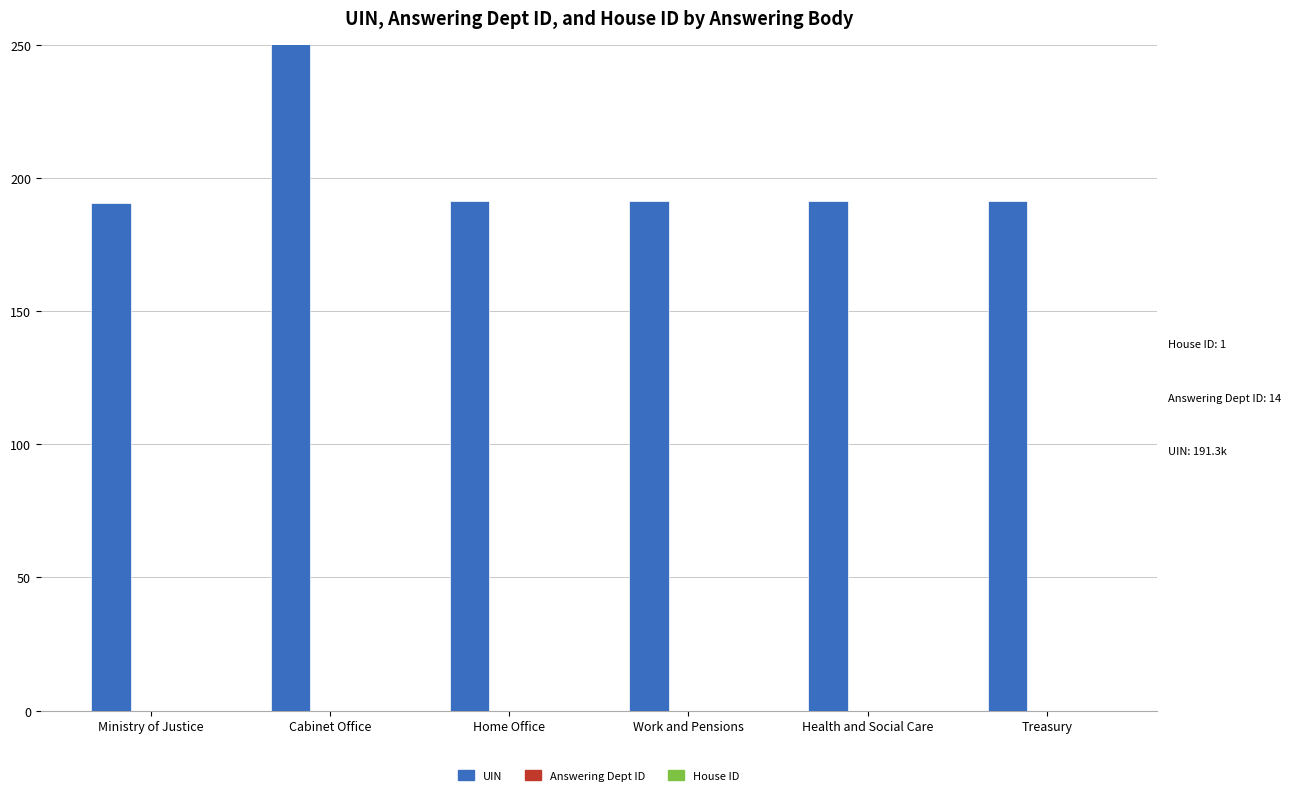

Rank the series by their maximum value, from highest to lowest.

UIN, Answering Dept ID, House ID